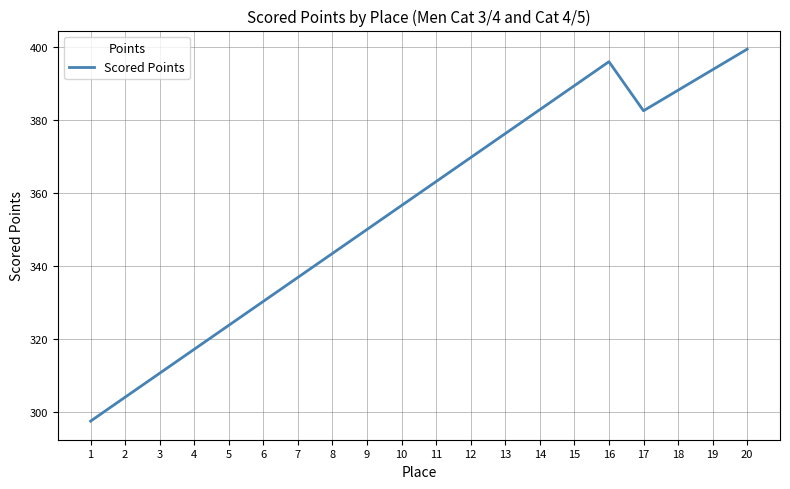

How many lines are shown in the chart?

1